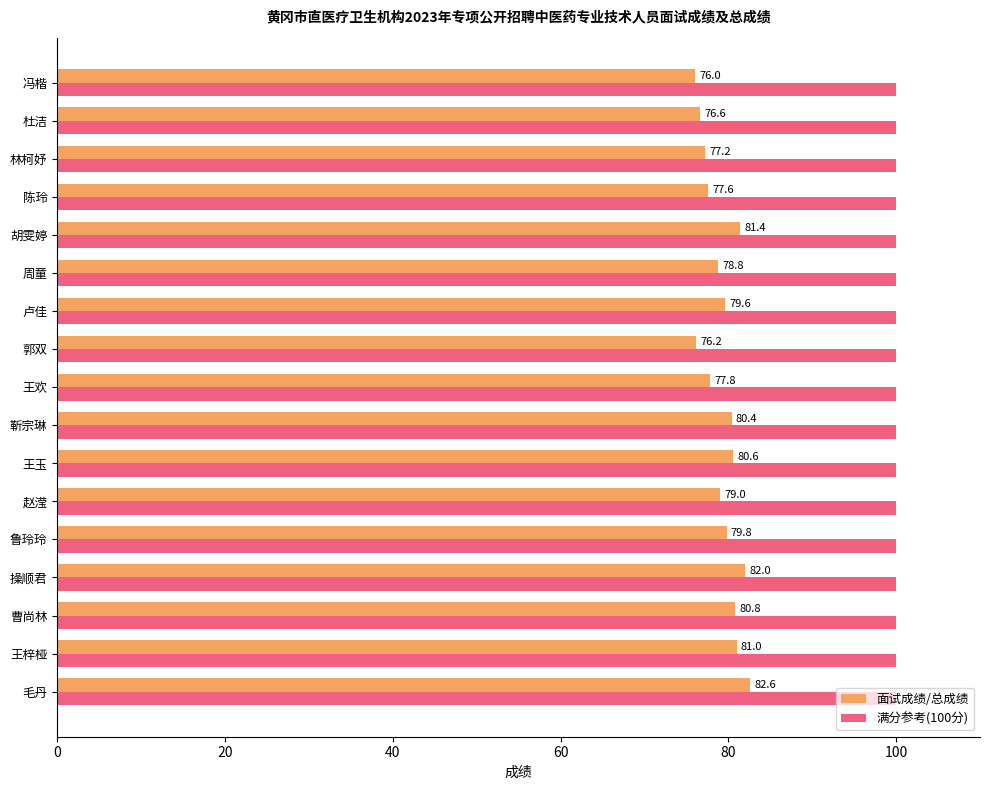

At which category is the sum across all series the highest?

毛丹